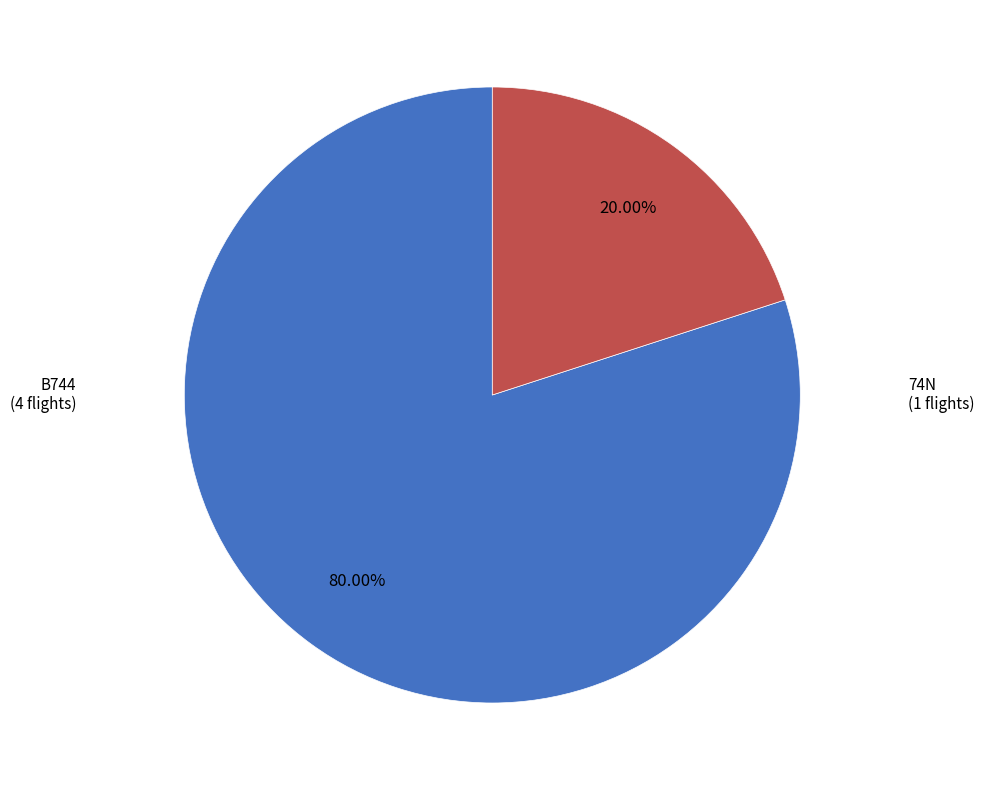

To the nearest percent, what is the average slice percentage?

50%